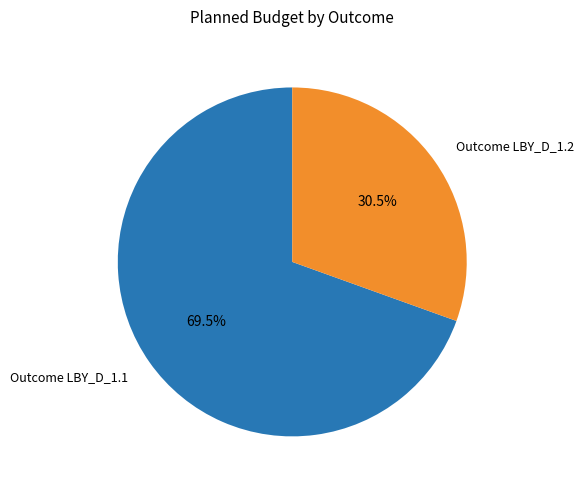

Which slice is the largest?

Outcome LBY_D_1.1